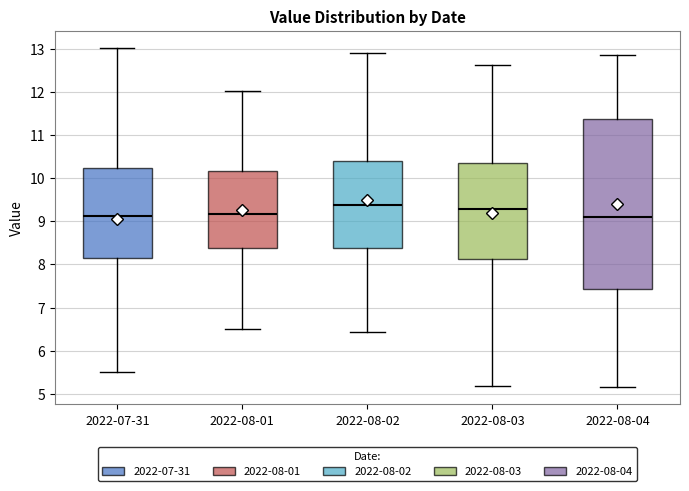

Reading left to right, read every box against the y-axis: the position of its median line, the range the box covers, and the ends of its whiskers. The values are not printed on the chart, so give them approximately, as read against the axis.

2022-07-31: median 9.1, box 8.1 to 10.2, whiskers 5.5 to 13.0
2022-08-01: median 9.2, box 8.4 to 10.2, whiskers 6.5 to 12.0
2022-08-02: median 9.4, box 8.4 to 10.4, whiskers 6.4 to 12.9
2022-08-03: median 9.3, box 8.1 to 10.4, whiskers 5.2 to 12.6
2022-08-04: median 9.1, box 7.4 to 11.4, whiskers 5.2 to 12.9